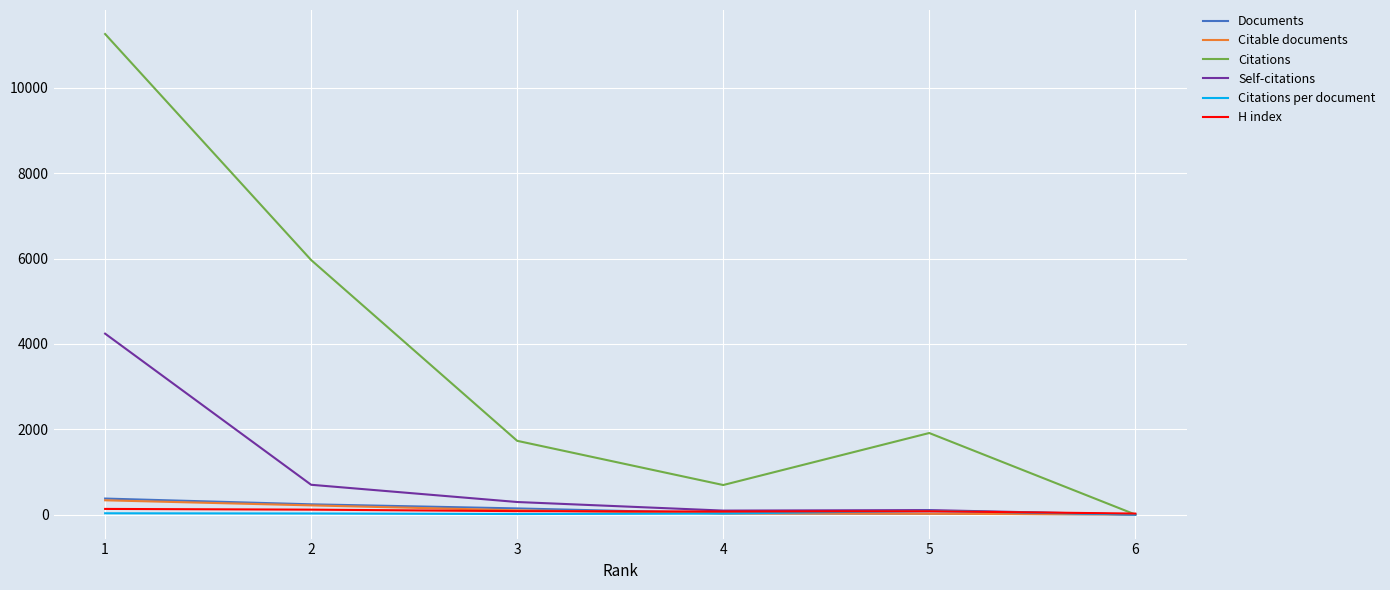

Which series changed the most between 1 and 2?

Citations